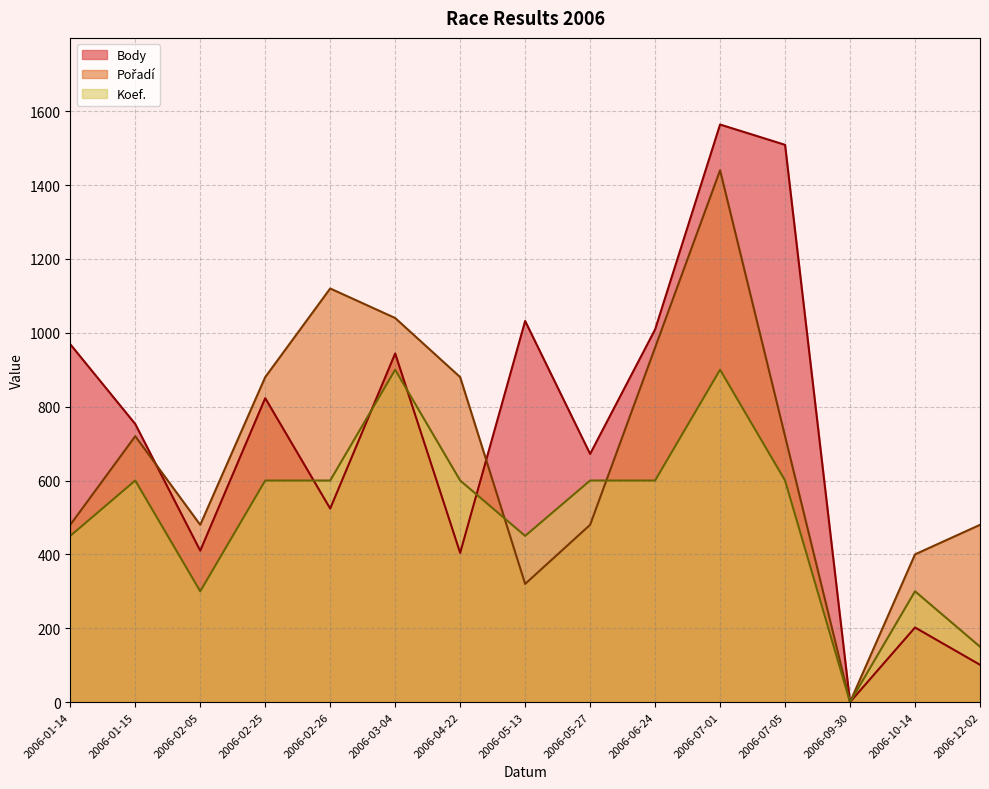

Count the Koef. values in the range 300 to 600.

11